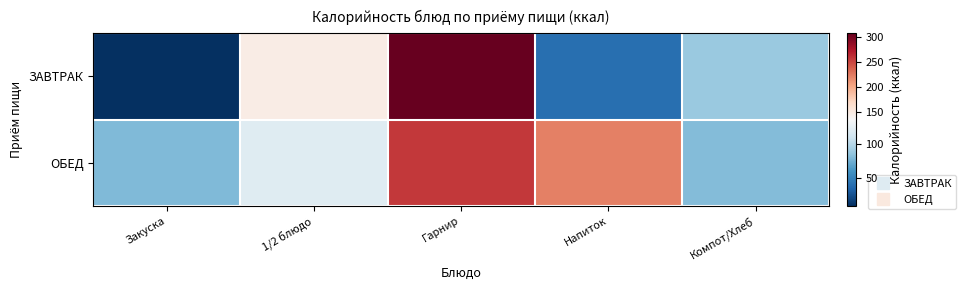

Which label corresponds to the largest value in the chart?

Гарнир